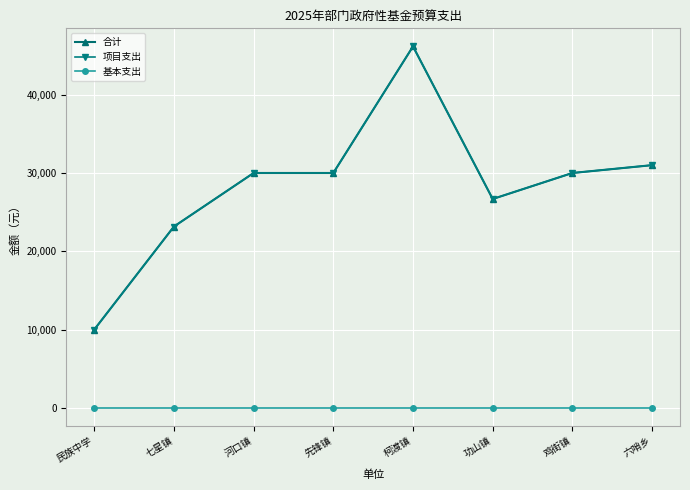

What is the label of the 1st point from the left?

民族中学